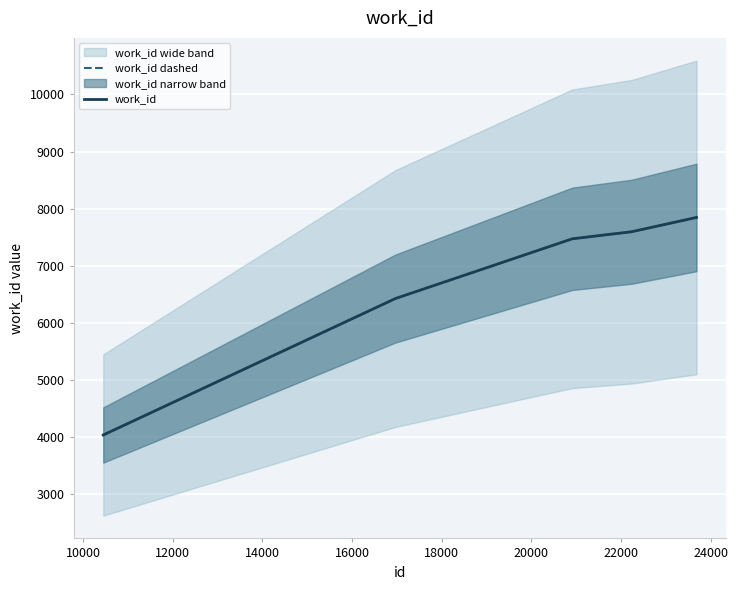

What is the difference between the second highest and second lowest values in the work_id dashed series?

1167